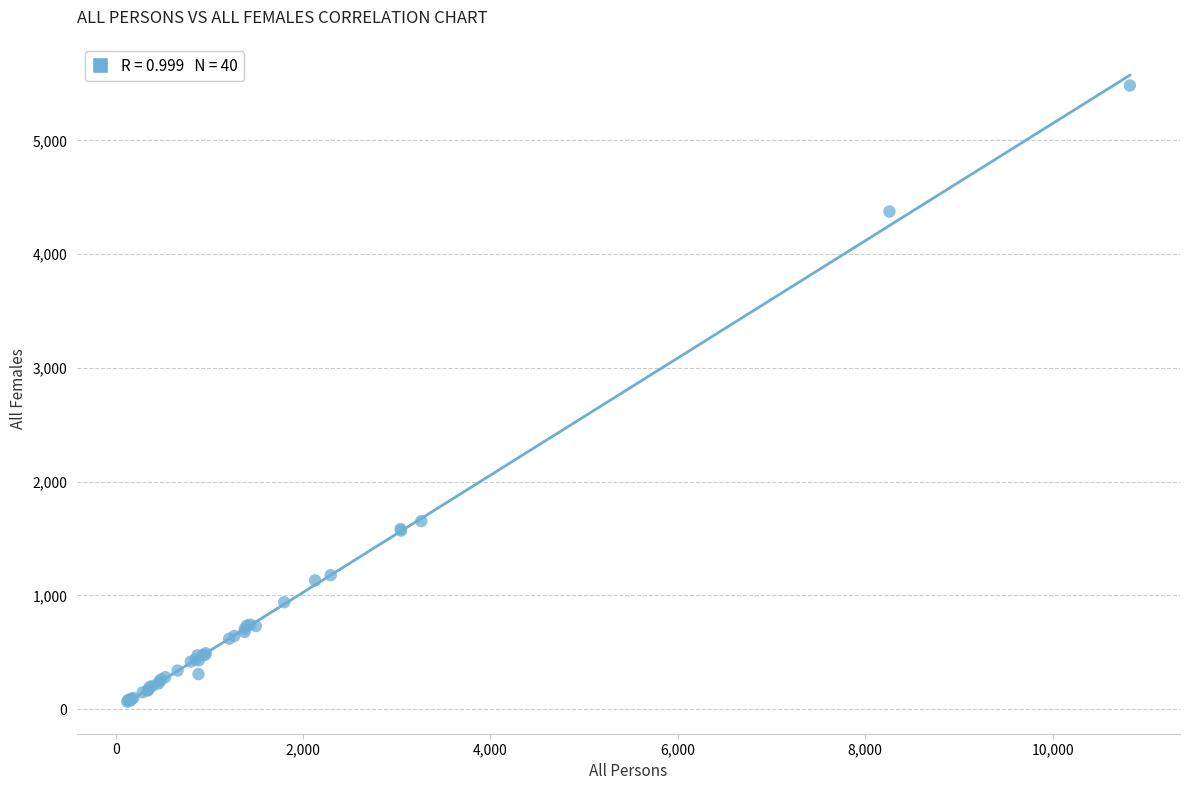

What Y value in the scatter plot is closest to 2773?

1653